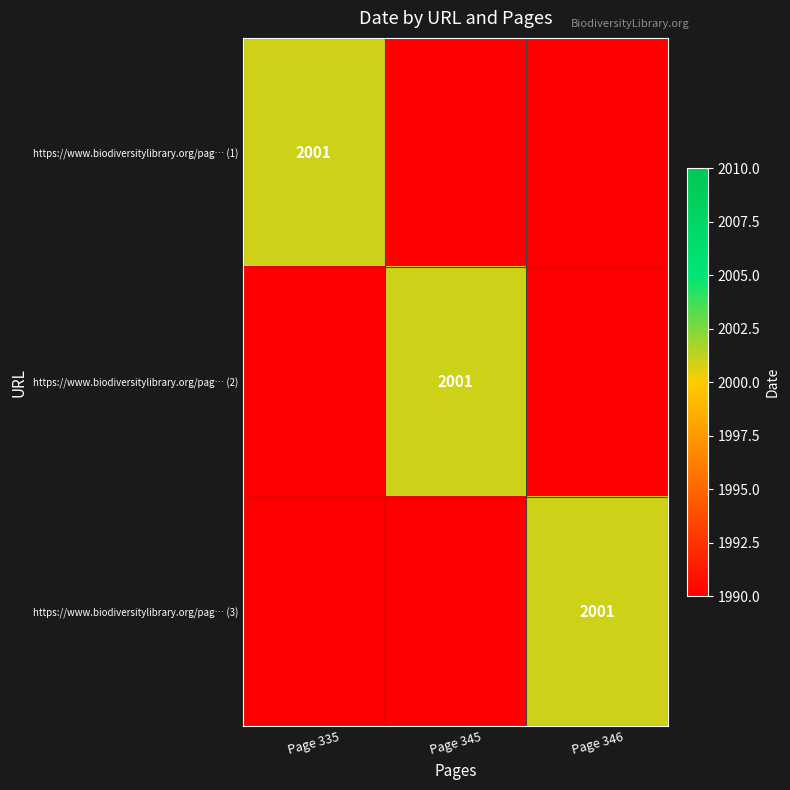

Is it true that https://www.biodiversitylibrary.org/pag… (2) equals 3457 at Page 345?

False